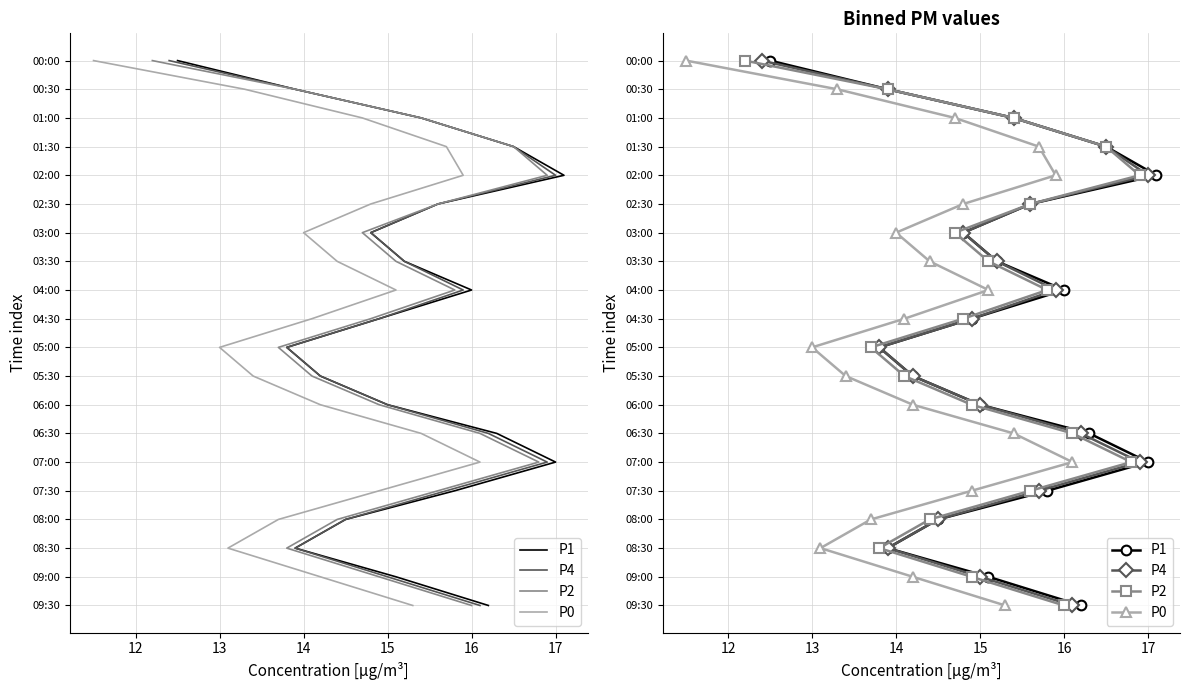

What are all the series names shown in the legend?

P1, P4, P2, P0